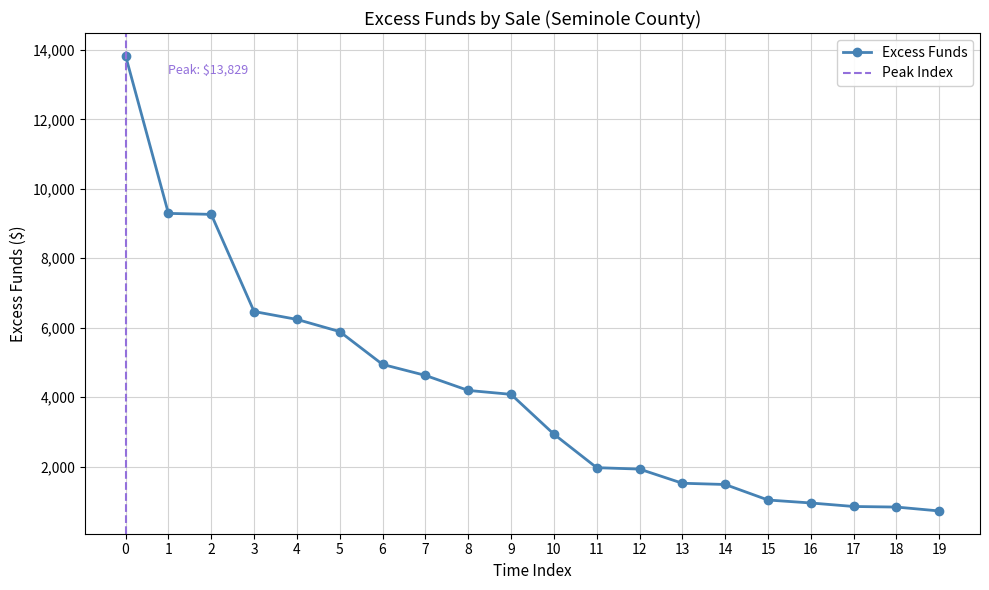

What is the value of the Excess Funds point at the 19th from the left?

834.4